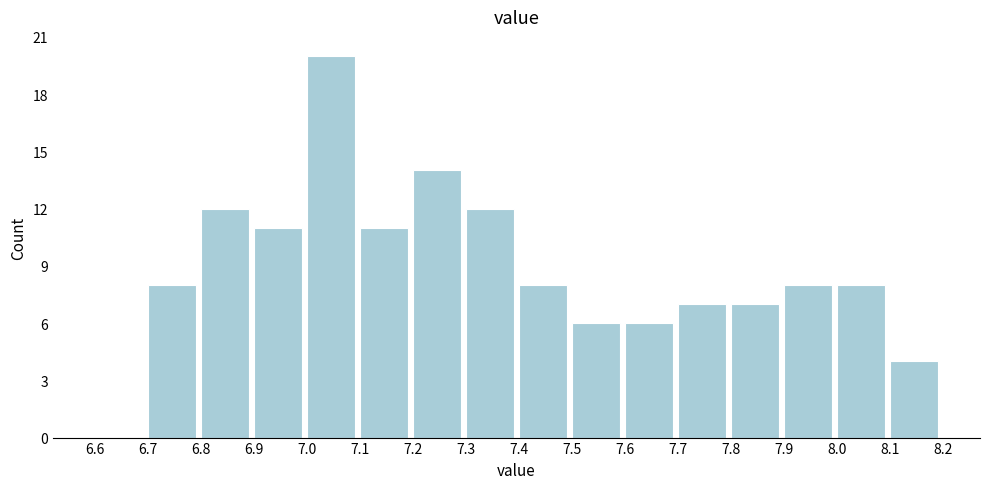

Which range on the x-axis has the tallest bar?

7.0 to 7.1